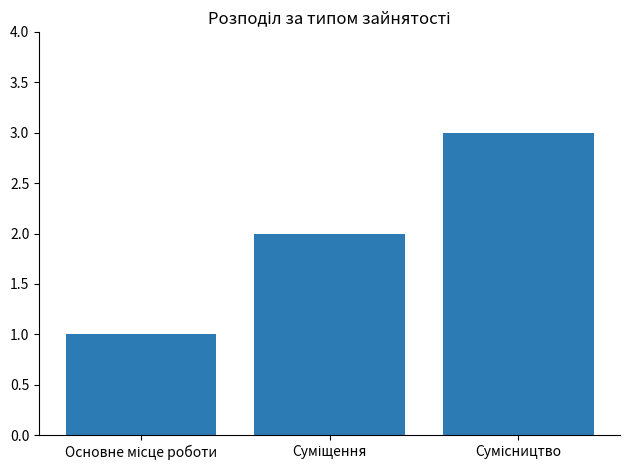

What is the greatest value displayed?

3